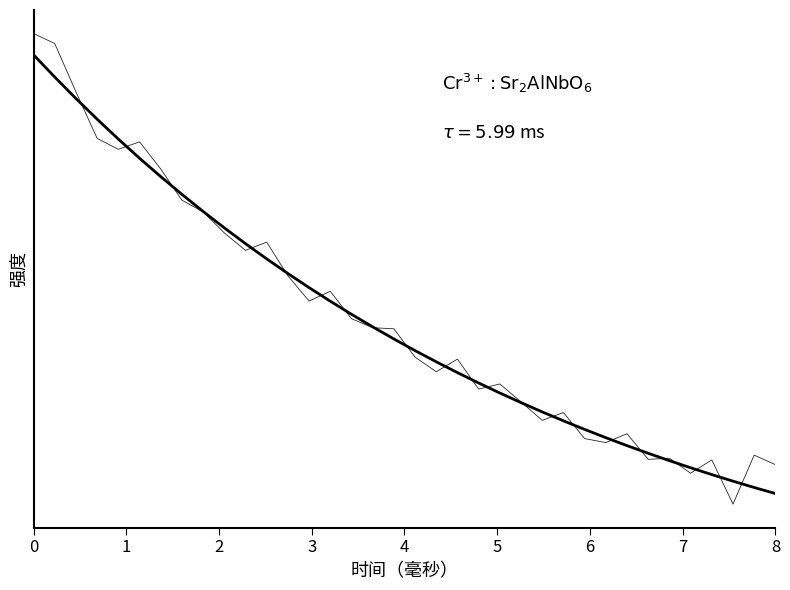

Does the chart display data point markers on the line(s)?

No